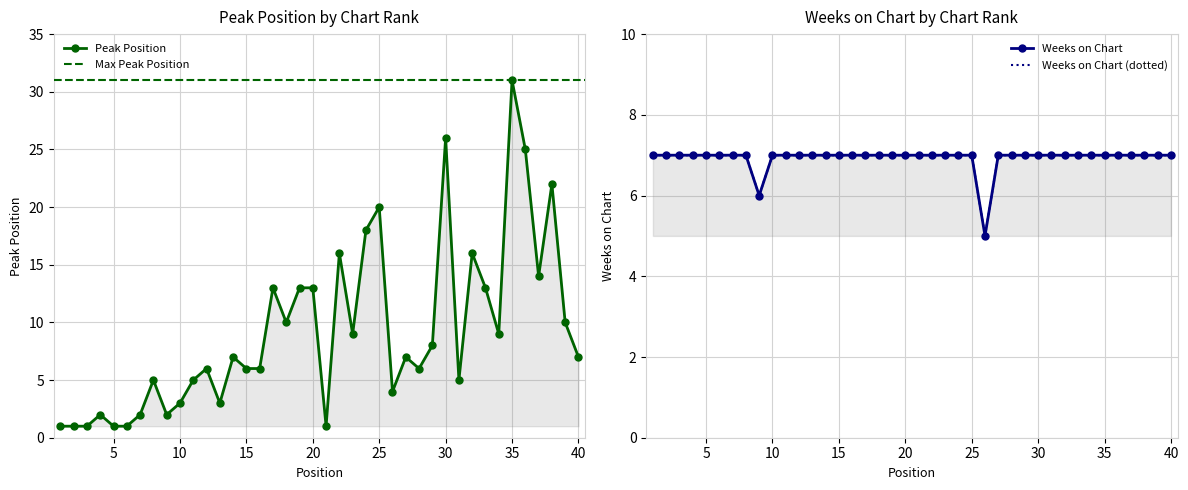

Where do Peak Position and Weeks on Chart first cross each other?

16 and 17